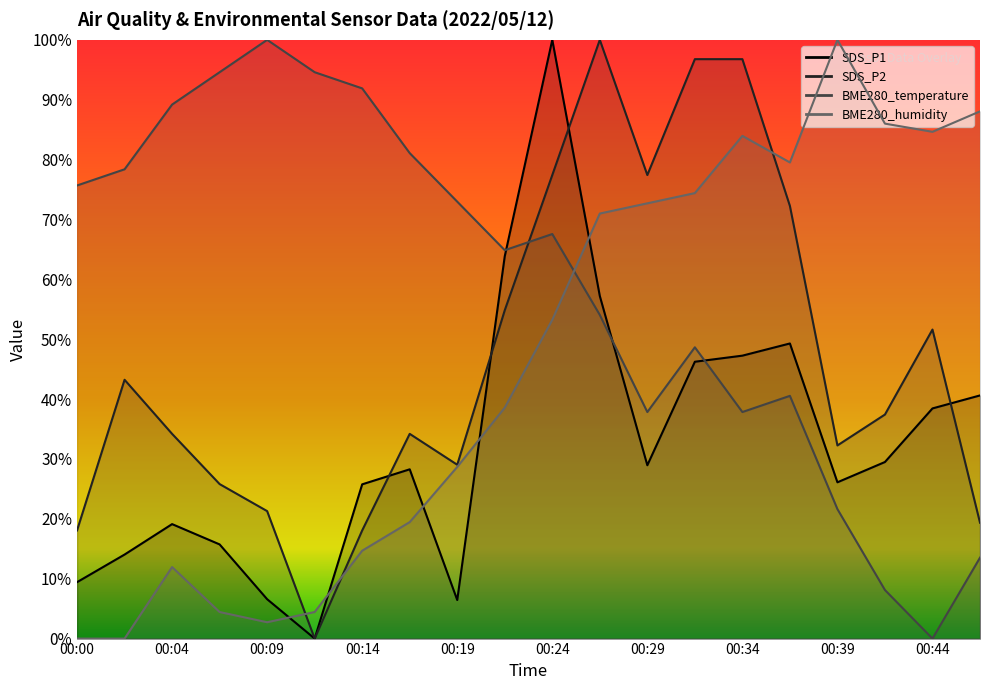

True or false: BME280_temperature and BME280_humidity cross at least once.

True